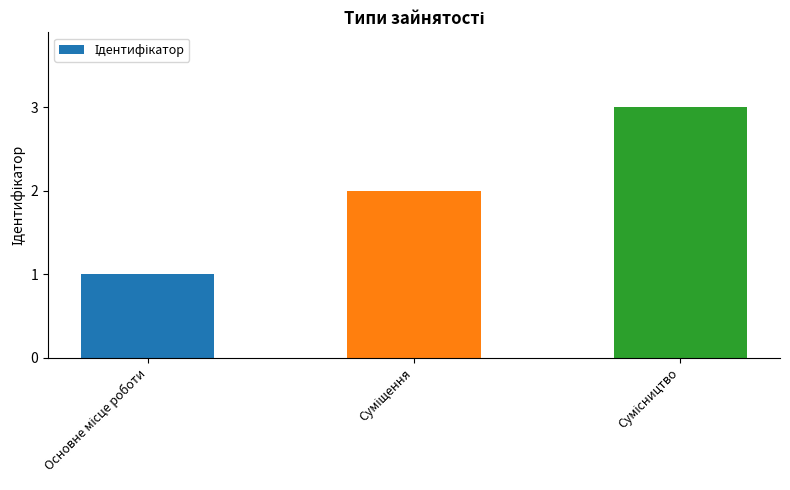

What is the maximum value shown in the chart?

3